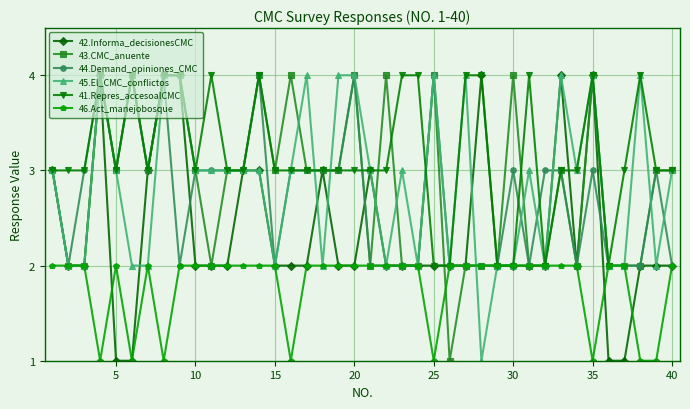

What are all the series names shown in the legend?

42.Informa_decisionesCMC, 43.CMC_anuente, 44.Demand_opiniones_CMC, 45.El_CMC_conflictos, 41.Repres_accesoalCMC, 46.Act_manejobosque